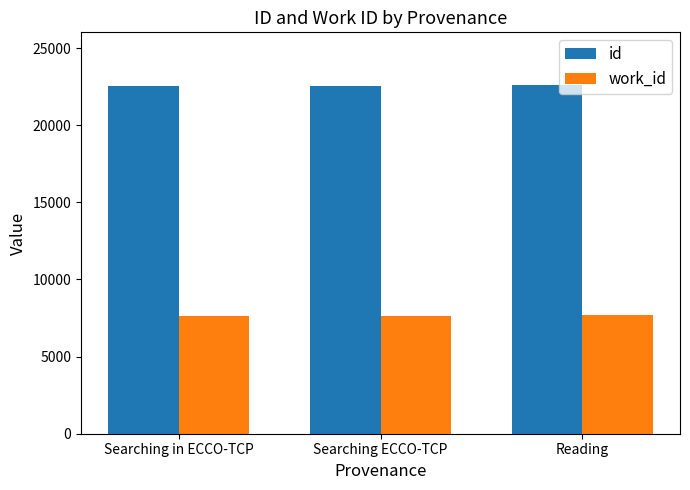

The value of id at Searching ECCO-TCP is 22554. True or false?

True